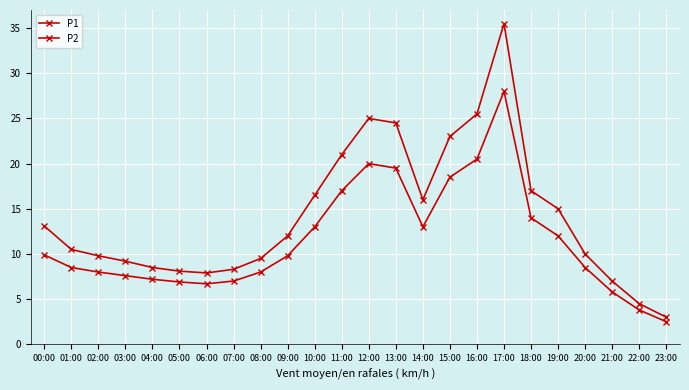

How many values in the P2 series are below 9?

12